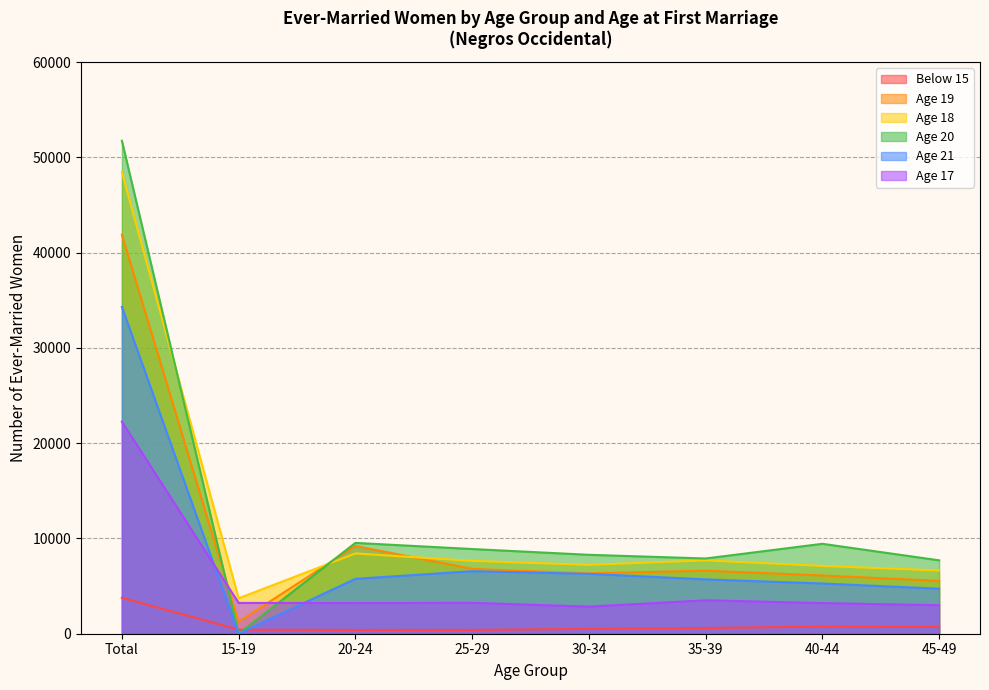

The Age 19 series shows 6114 at 40-44. True or false?

True